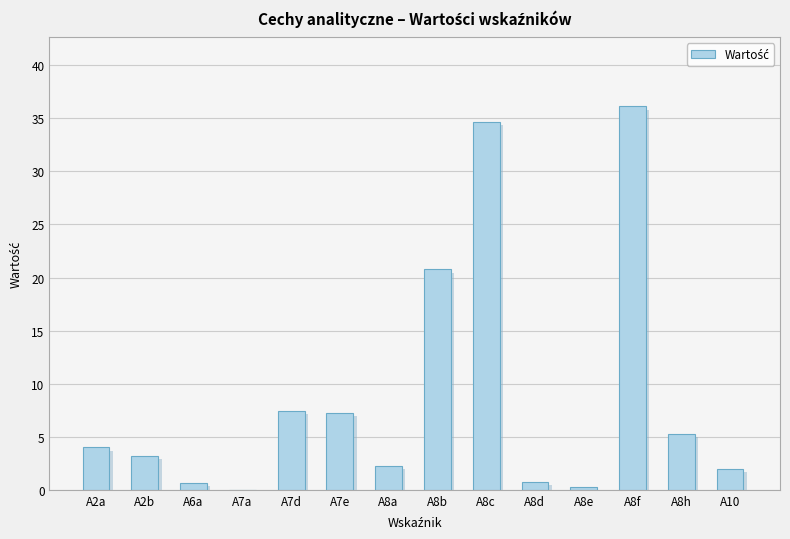

Which has a higher value, A7e or A8a?

A7e